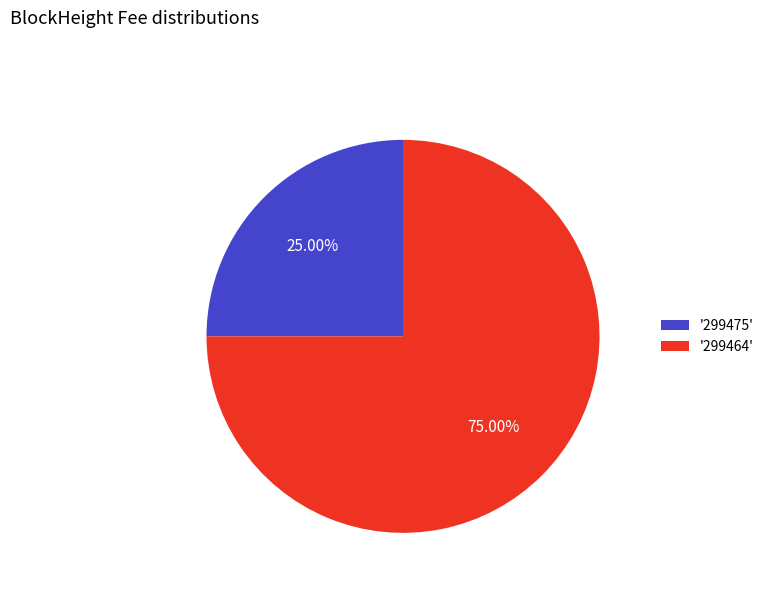

Is '299464' the majority of the pie?

Yes